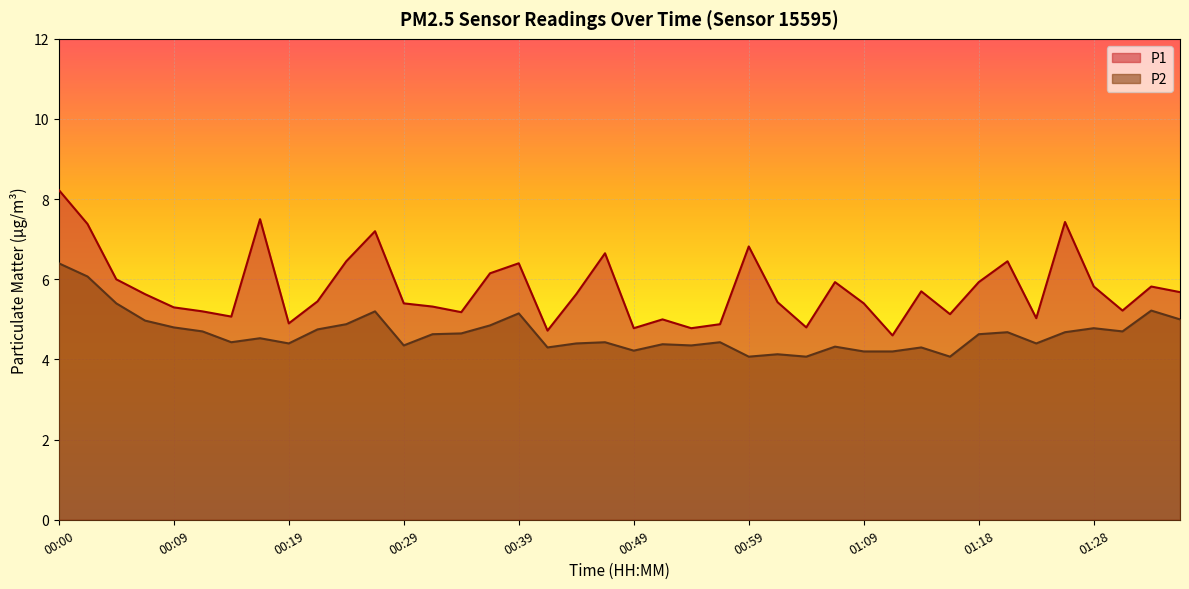

At which label does P2 reach its minimum?

00:59